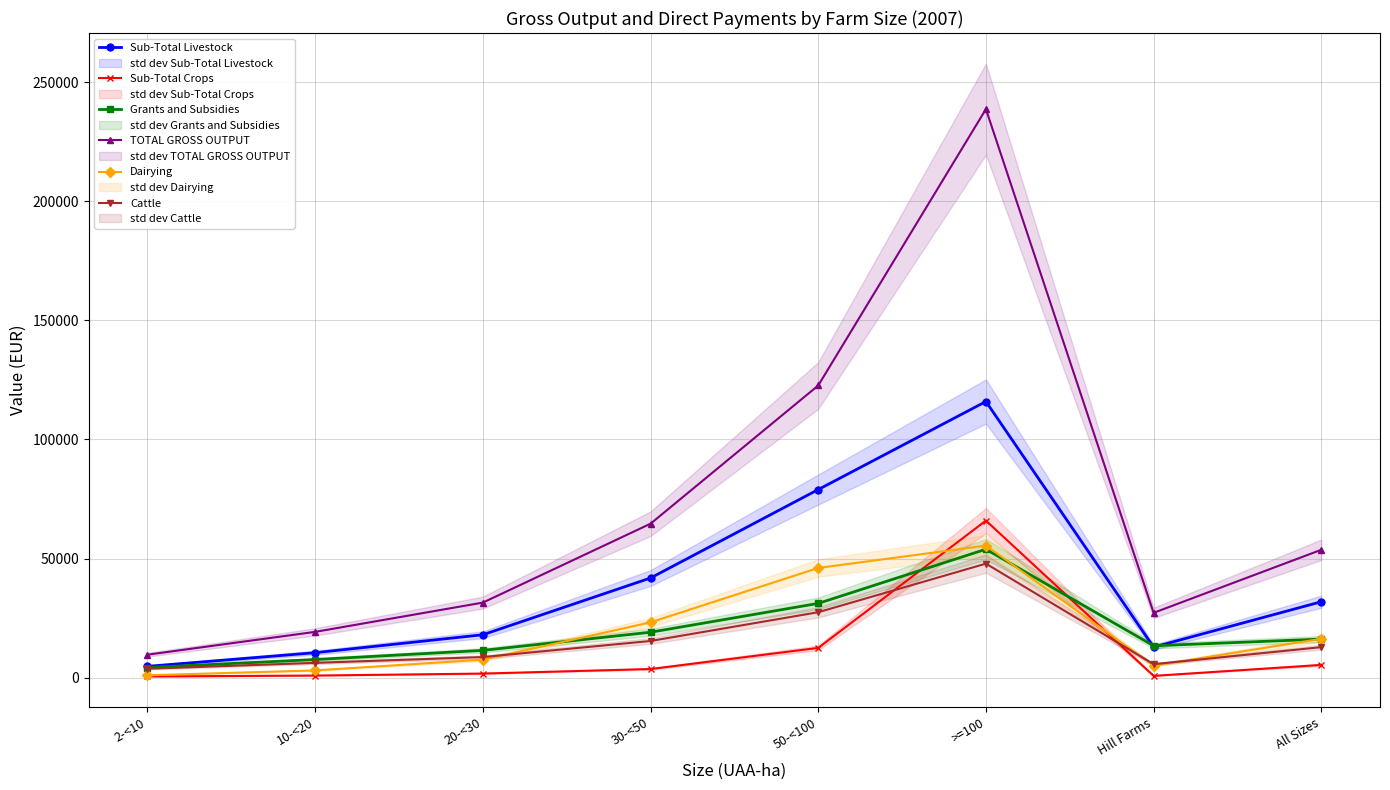

What is the minimum value for TOTAL GROSS OUTPUT?

9613